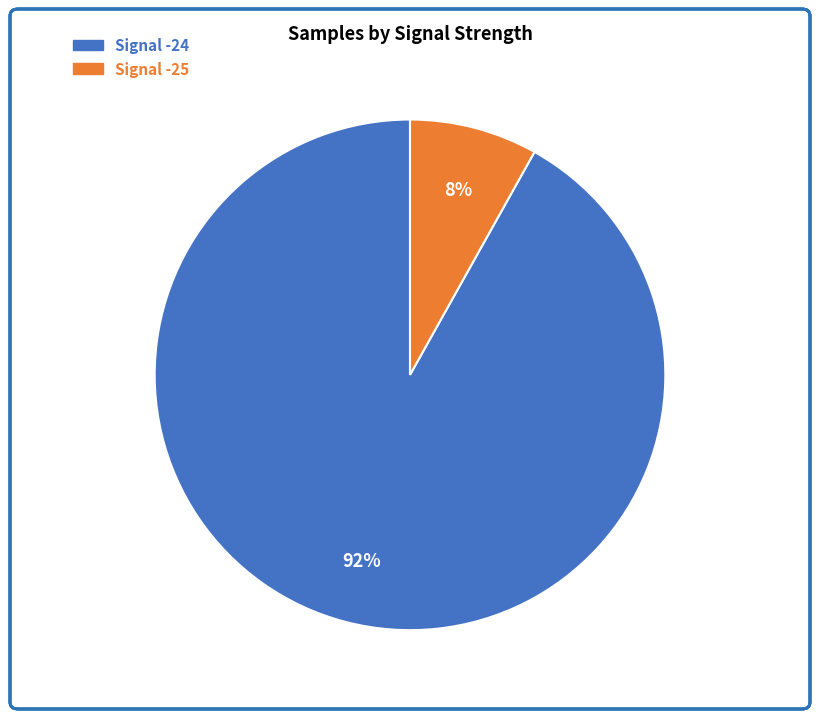

Which slice is the smallest?

Signal -25